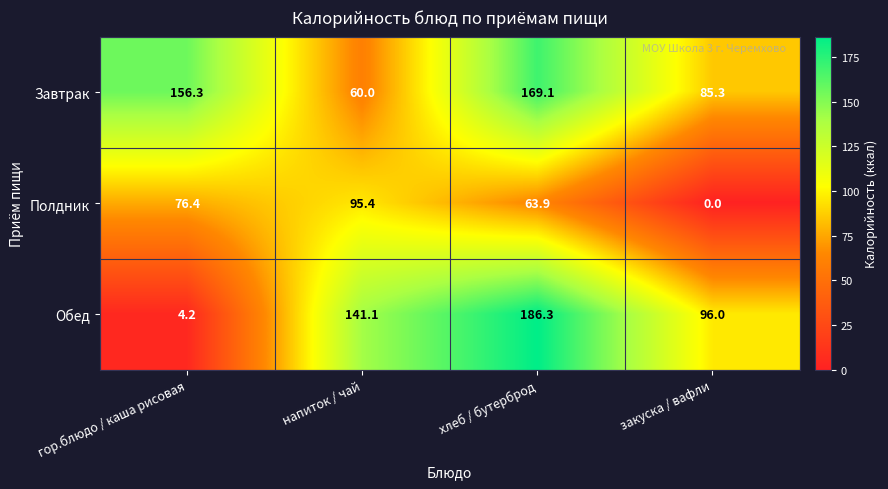

Reading left to right, list all the values displayed in this chart.

Завтрак: 156.3	60.0	169.1	85.3
Полдник: 76.4	95.4	63.9	0.0
Обед: 4.2	141.1	186.3	96.0